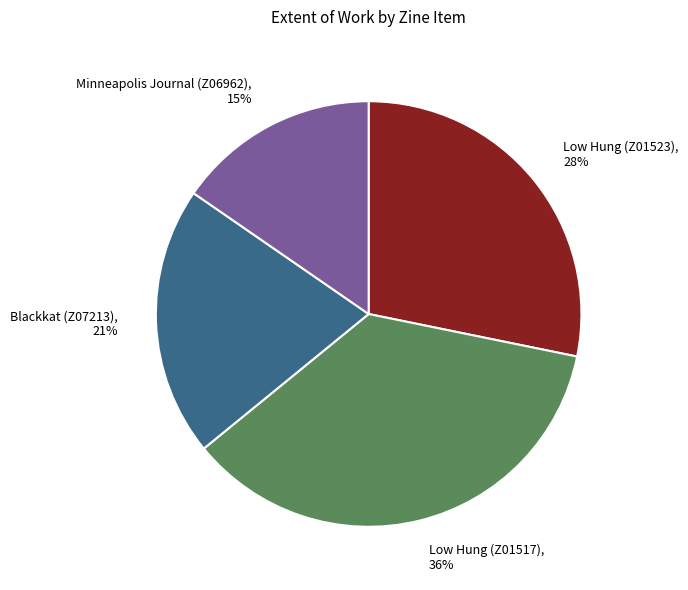

Is Low Hung (Z01523) the majority of the pie?

No